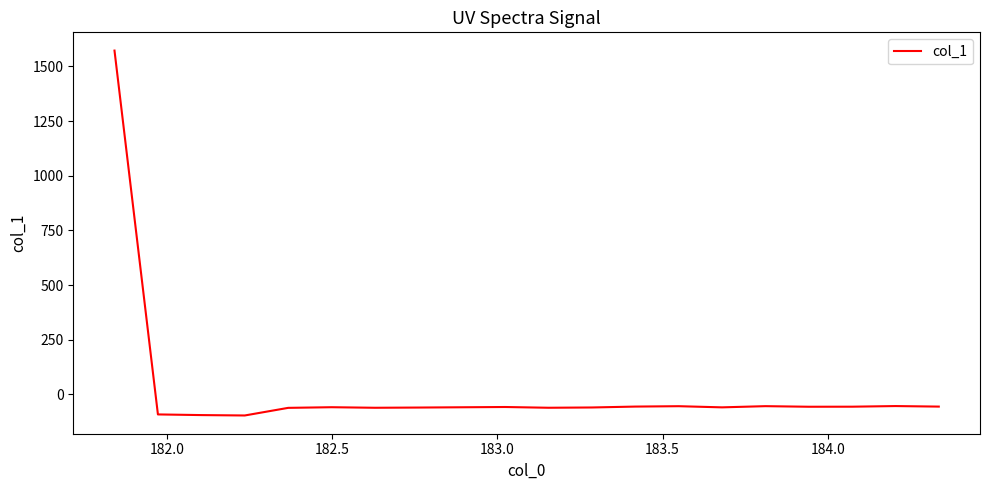

What is the difference between the maximum and minimum values?

1668.6